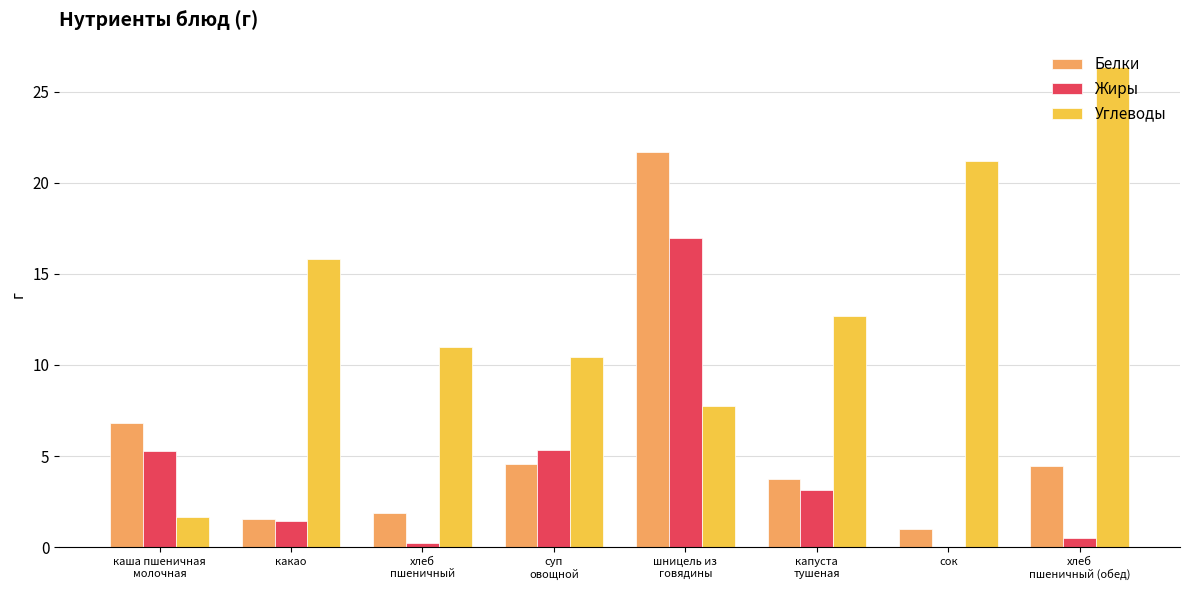

What is the maximum value shown in the chart?

26.4